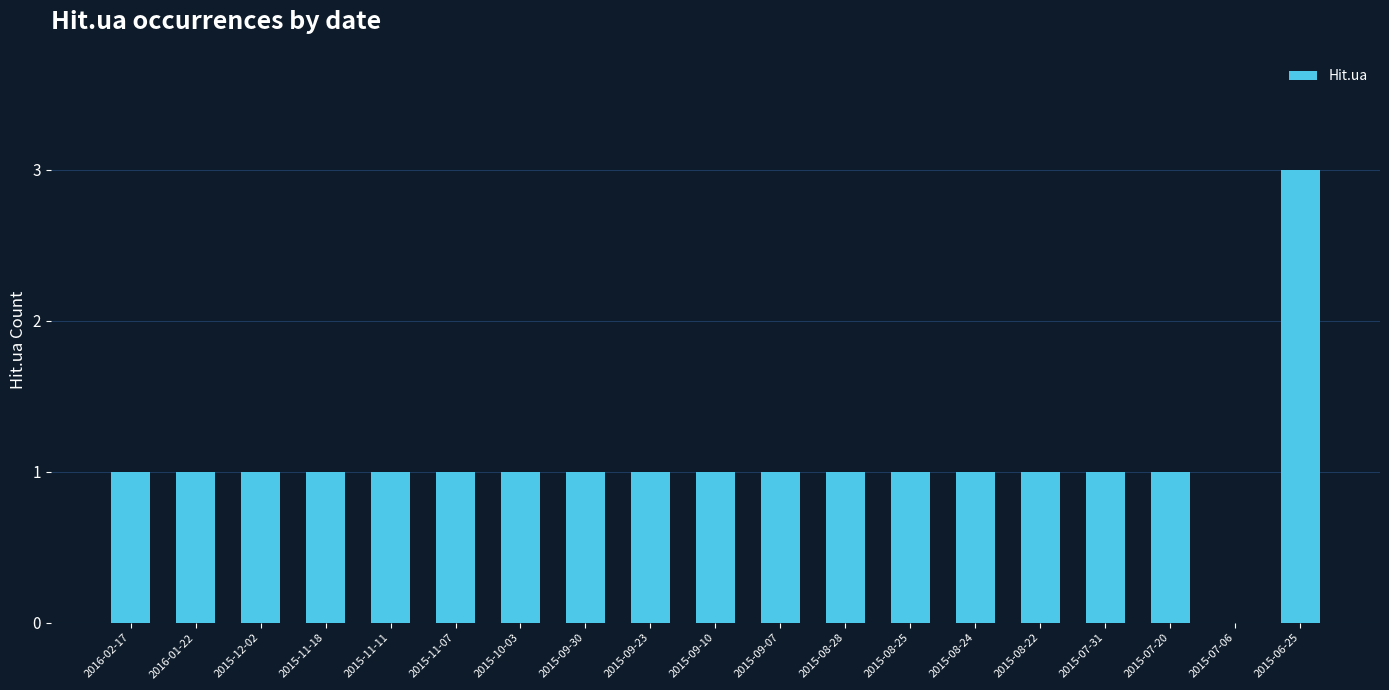

The value at 2015-12-02 is 0. True or false?

False